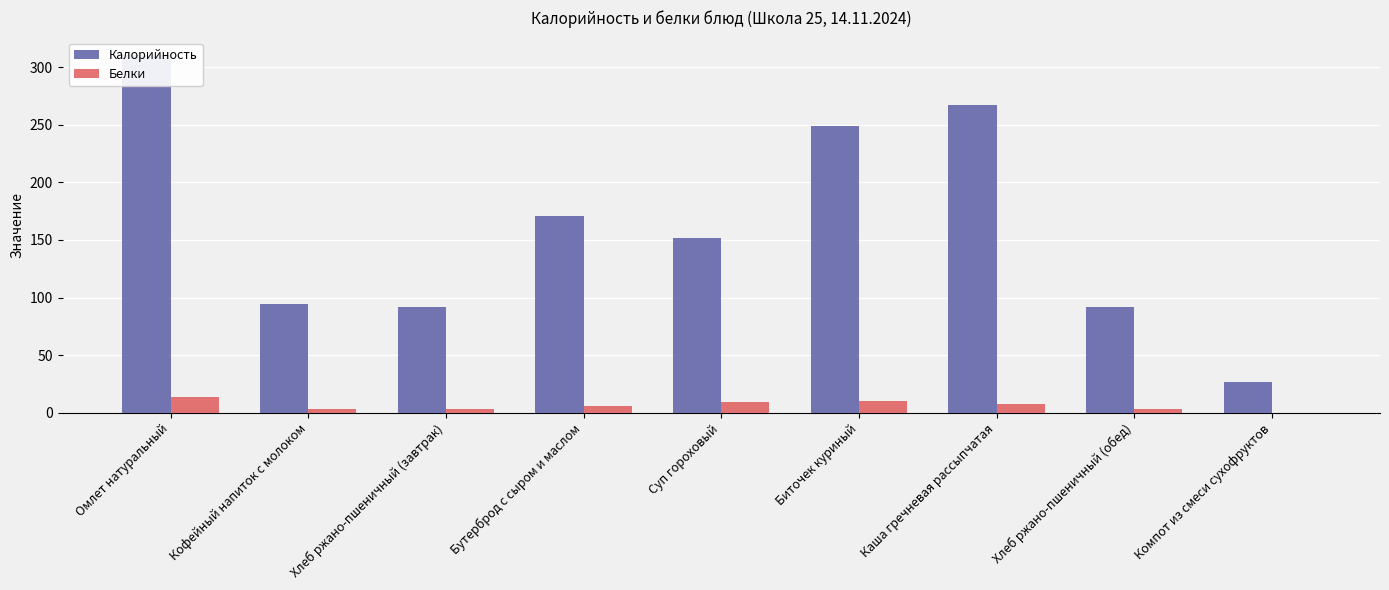

What is the total value across all series at Биточек куриный?

259.0